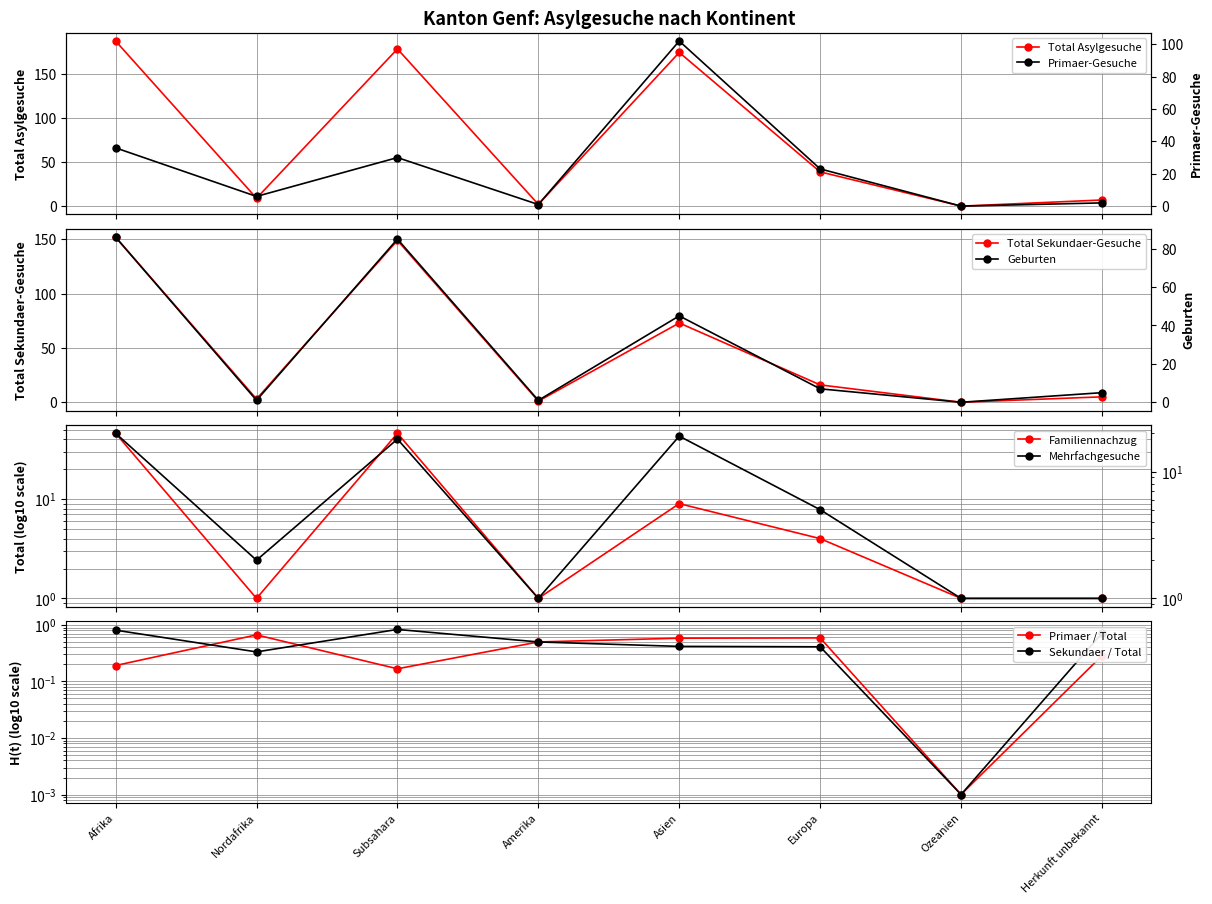

True or false: Geburten has a value of 2 at Amerika.

False